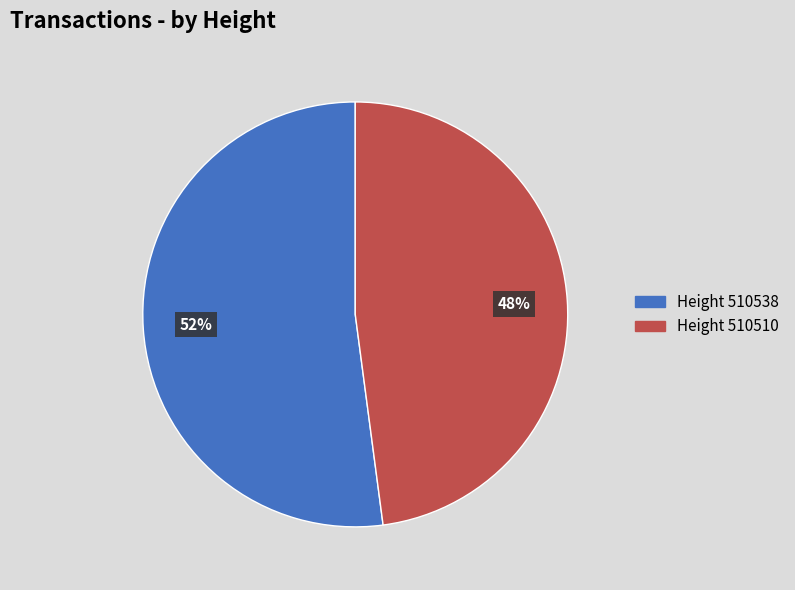

How many segments does this pie chart have?

2